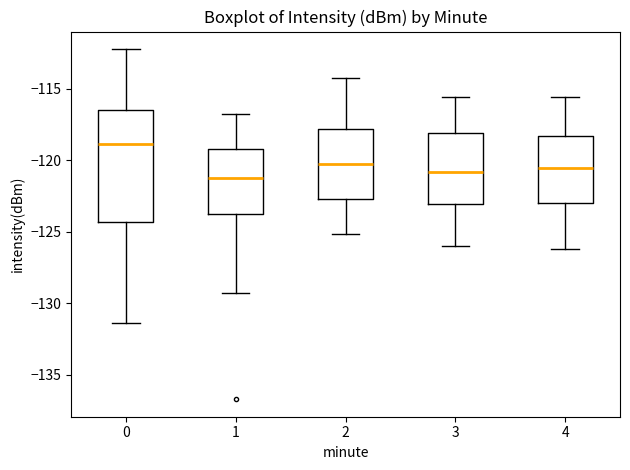

Which box has the highest median line?

0